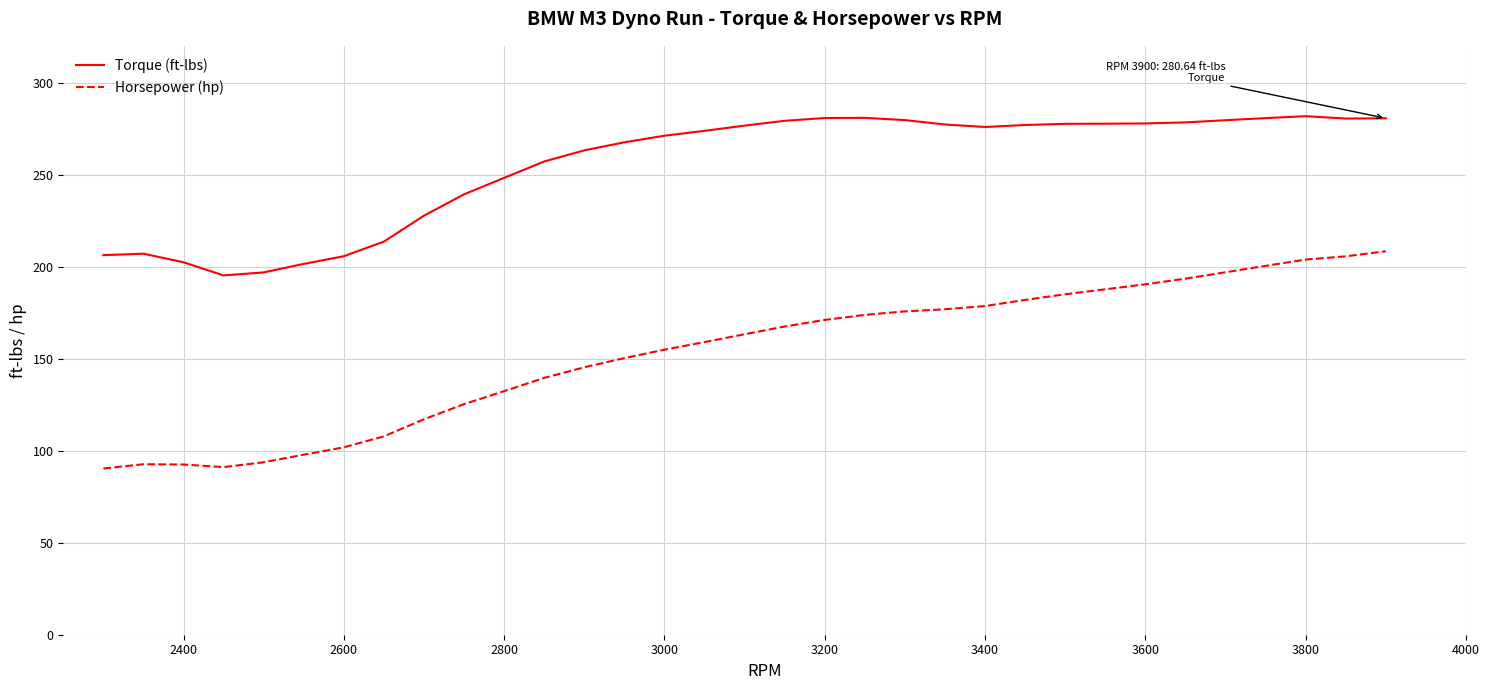

True or false: Torque (ft-lbs) and Horsepower (hp) cross at least once.

False